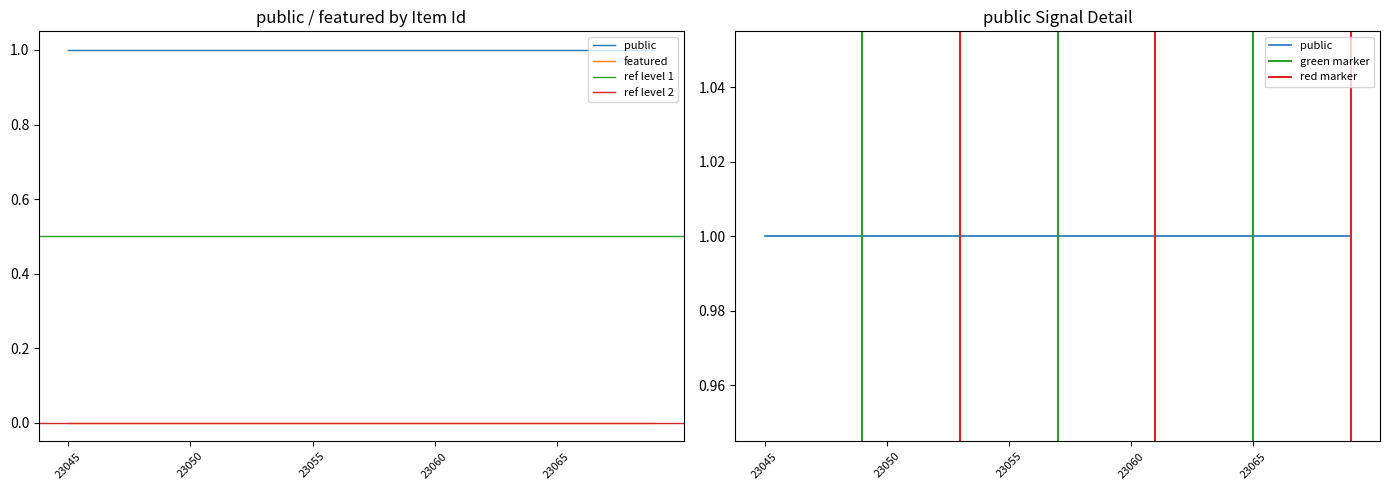

True or false: featured and public intersect in this chart.

False